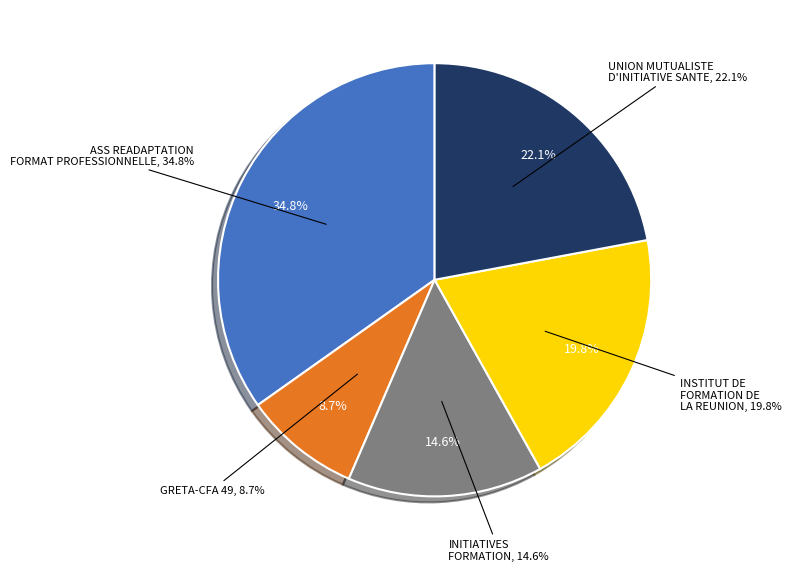

To the nearest percent, what is the difference between the largest and smallest slice percentages?

26%